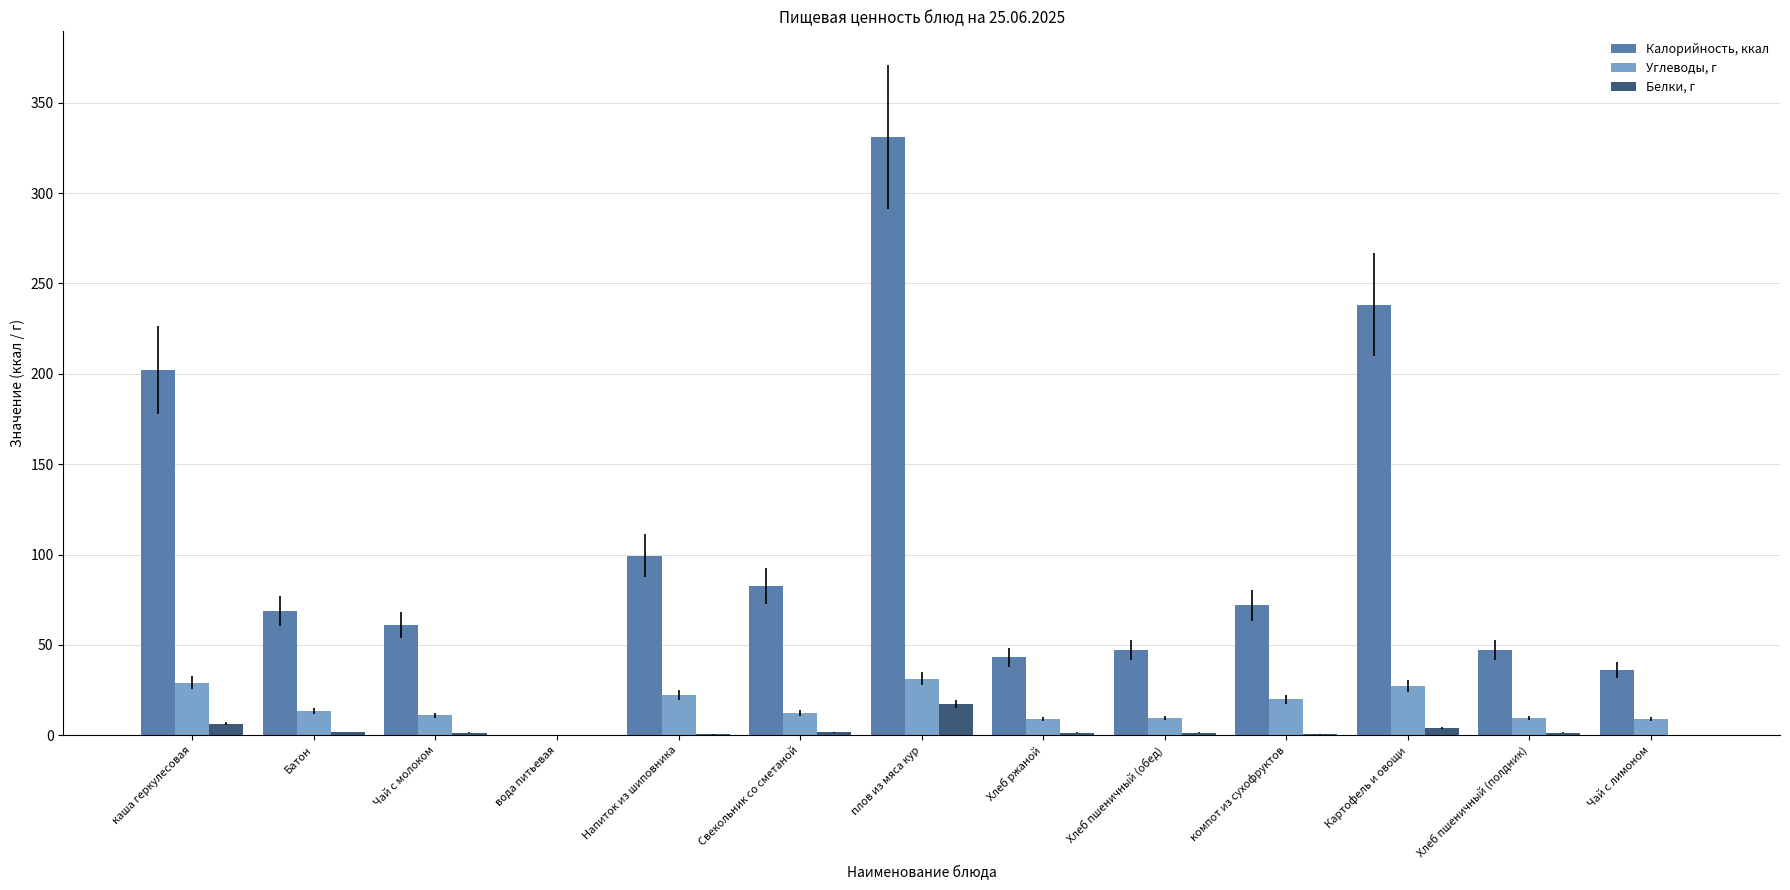

Are the bars horizontal?

No